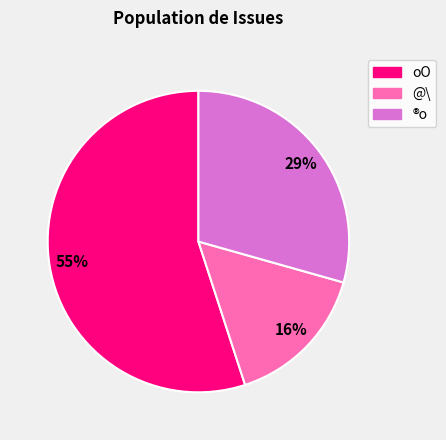

Is there a majority slice in this chart?

Yes